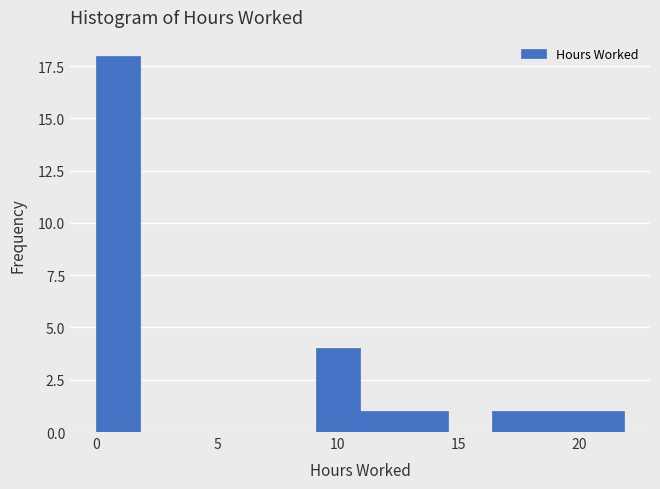

Around what value on the x-axis is the tallest bar? Give the approximate position of its centre, as read against the axis.

1.0